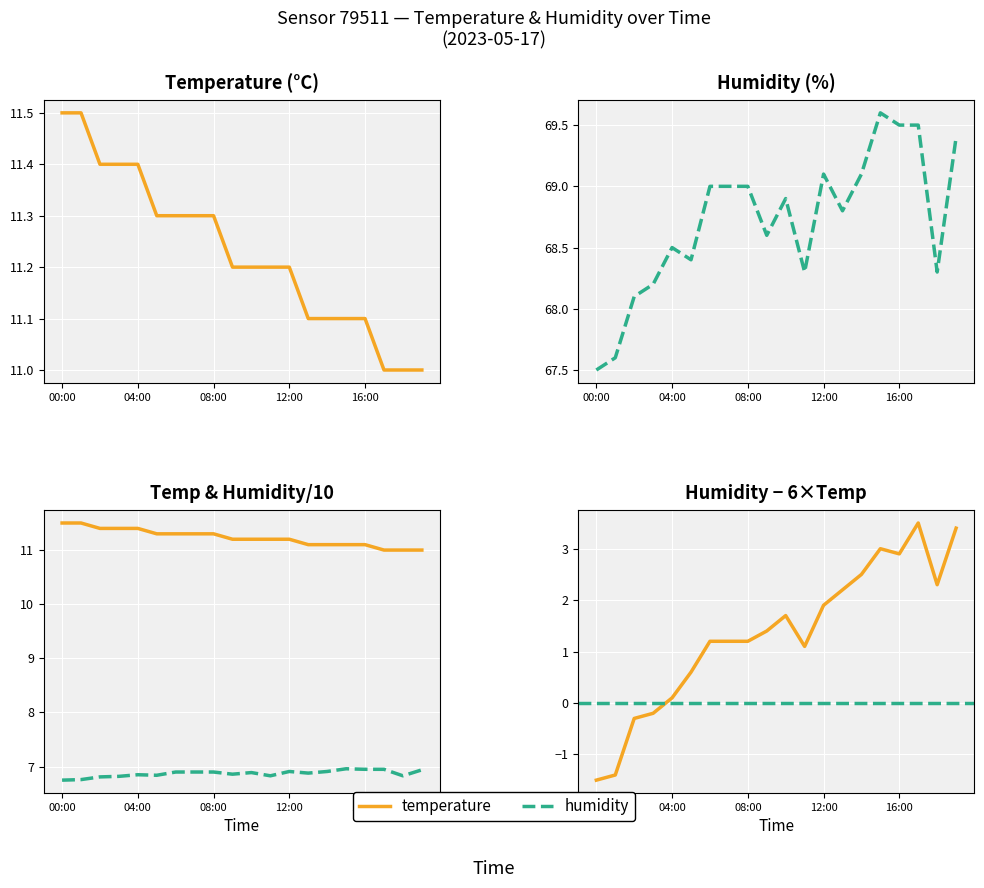

How many lines are shown in the chart?

2